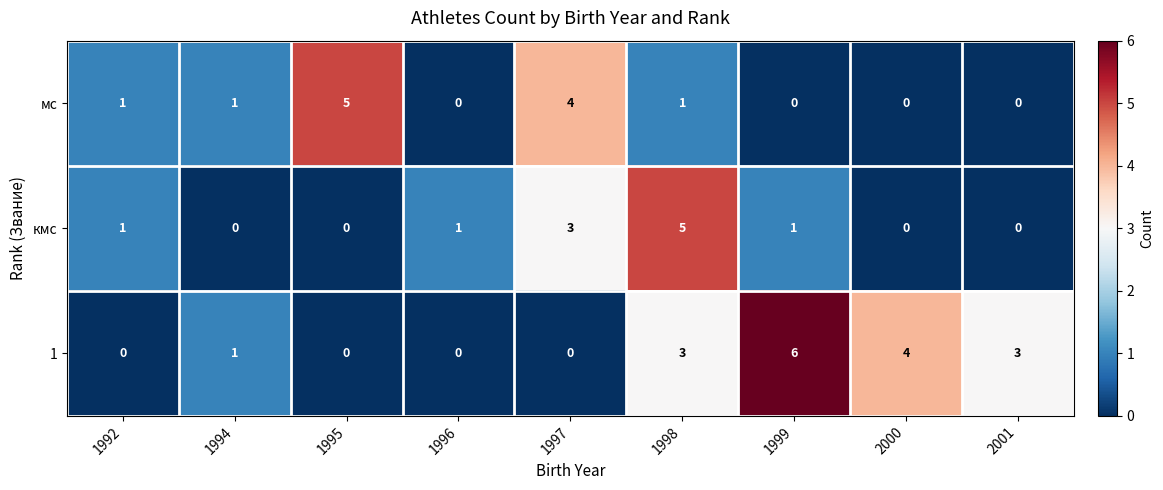

How many data points in 1 are less than 1?

4